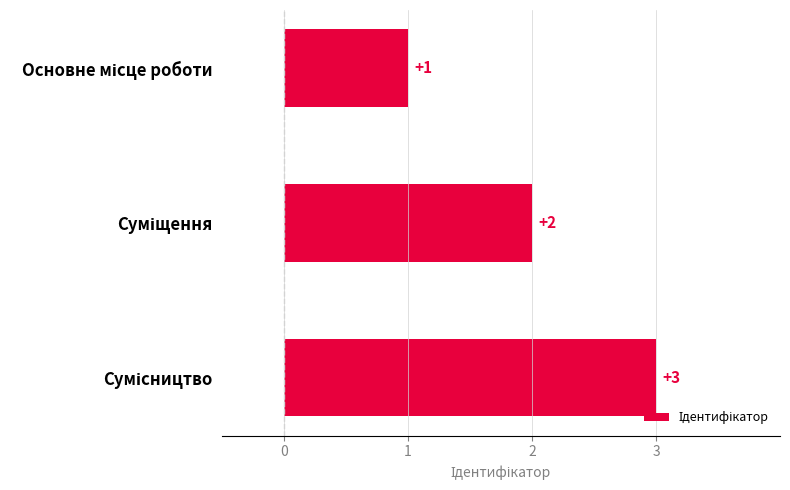

How many values are between 1 and 3?

3